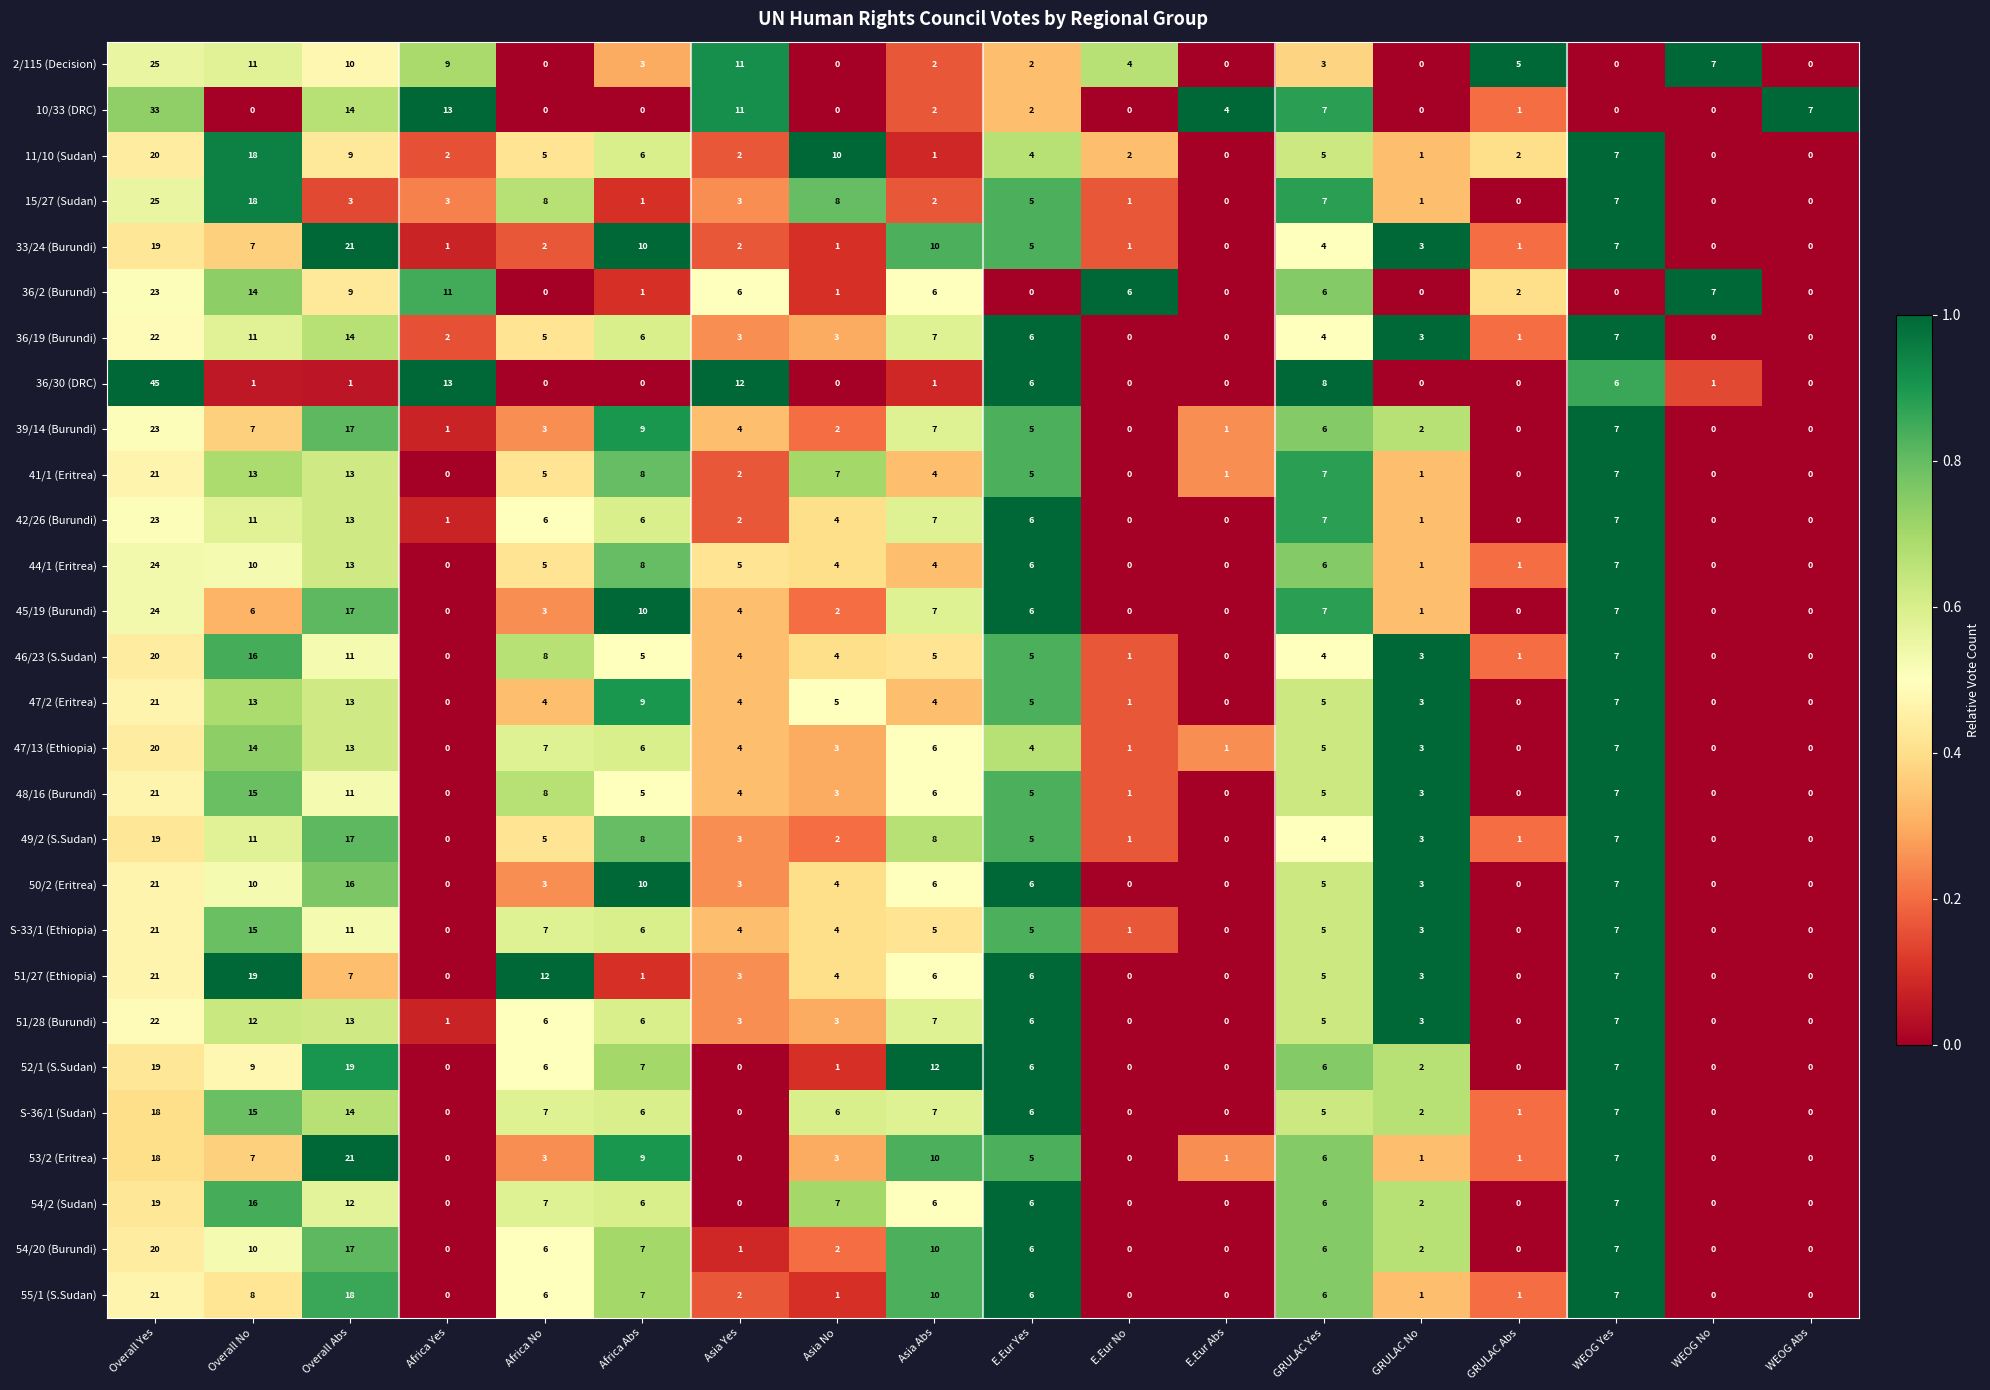

Is it true that 10/33 (DRC) equals 0 at GRULAC No?

True